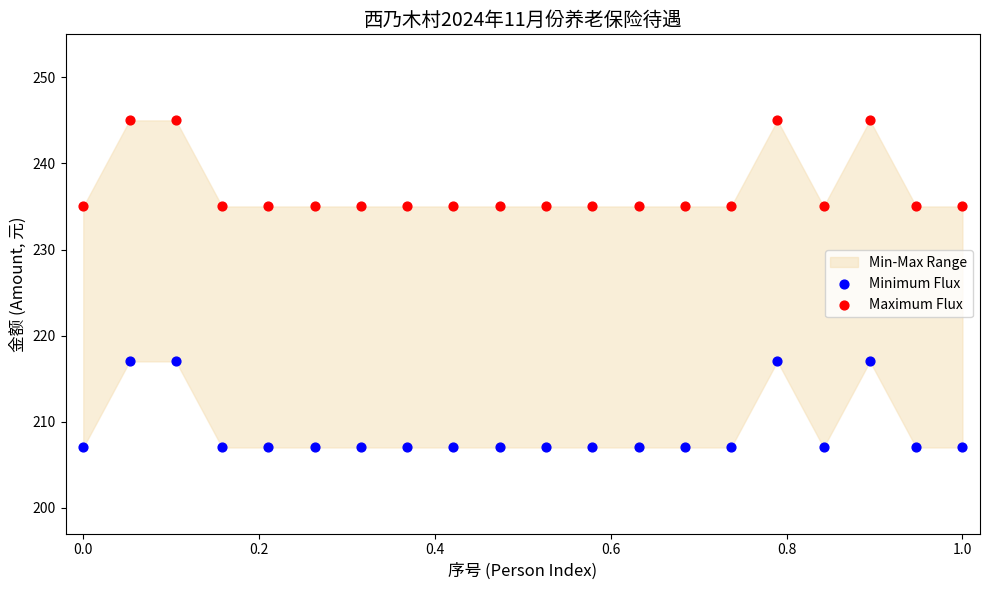

Which series reaches the minimum Y coordinate?

Minimum Flux